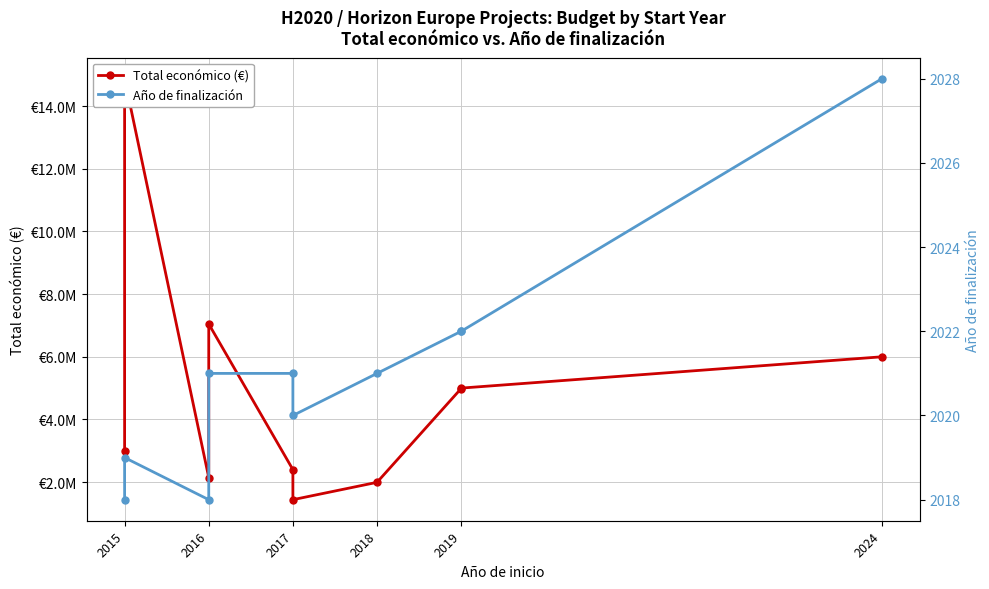

What is the label of the 10th point from the right?

2015